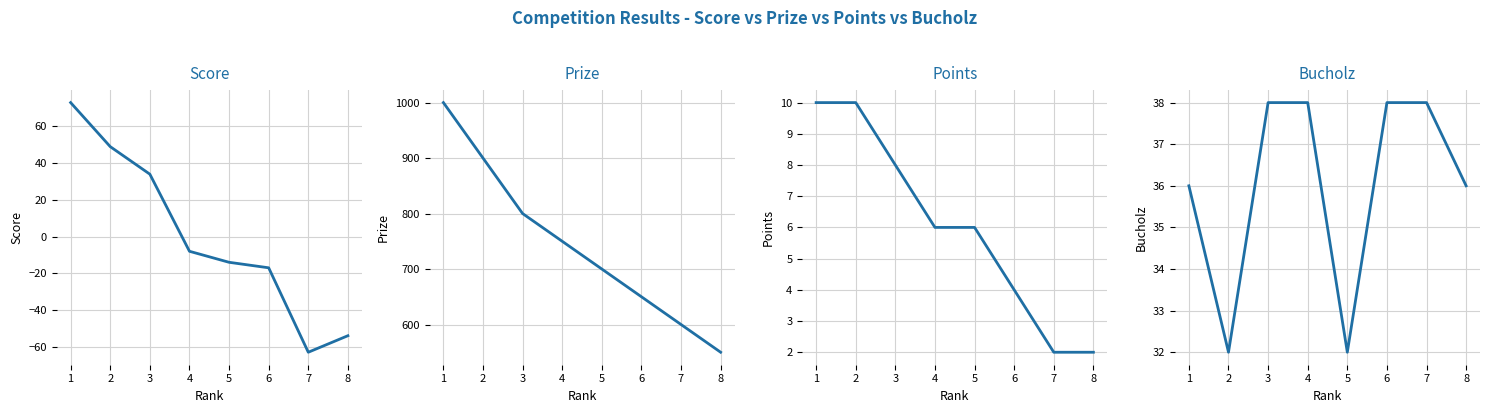

At which label does Points first exceed 6?

1